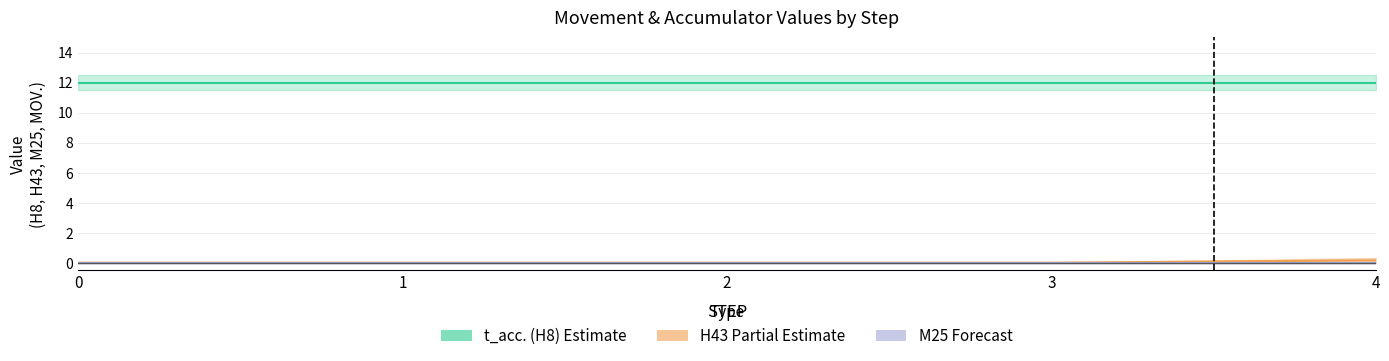

Does the chart display data point markers on the line(s)?

No